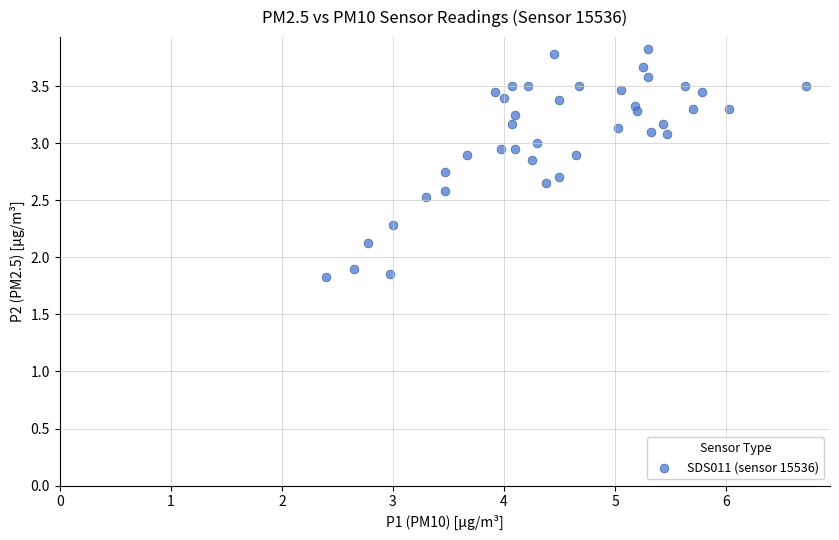

What is the range of X values (max minus min)?

4.3